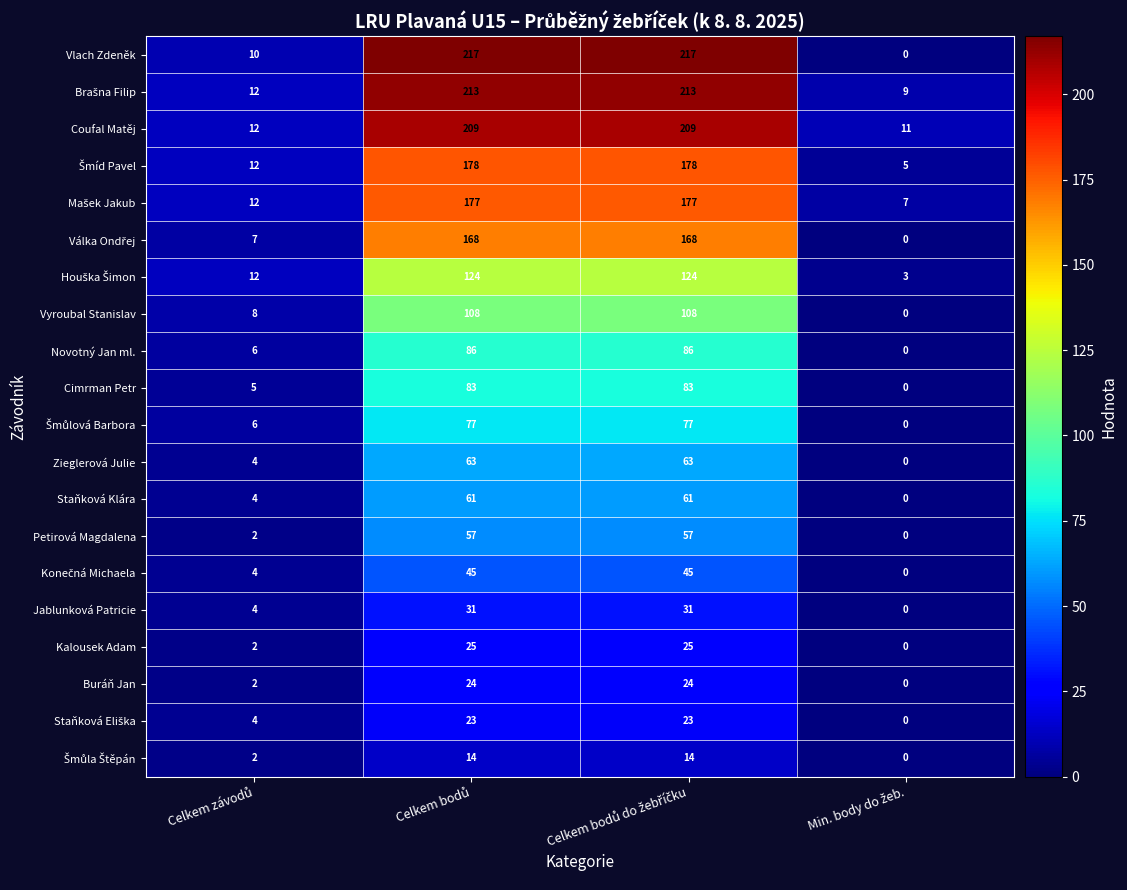

What is the greatest value displayed?

217